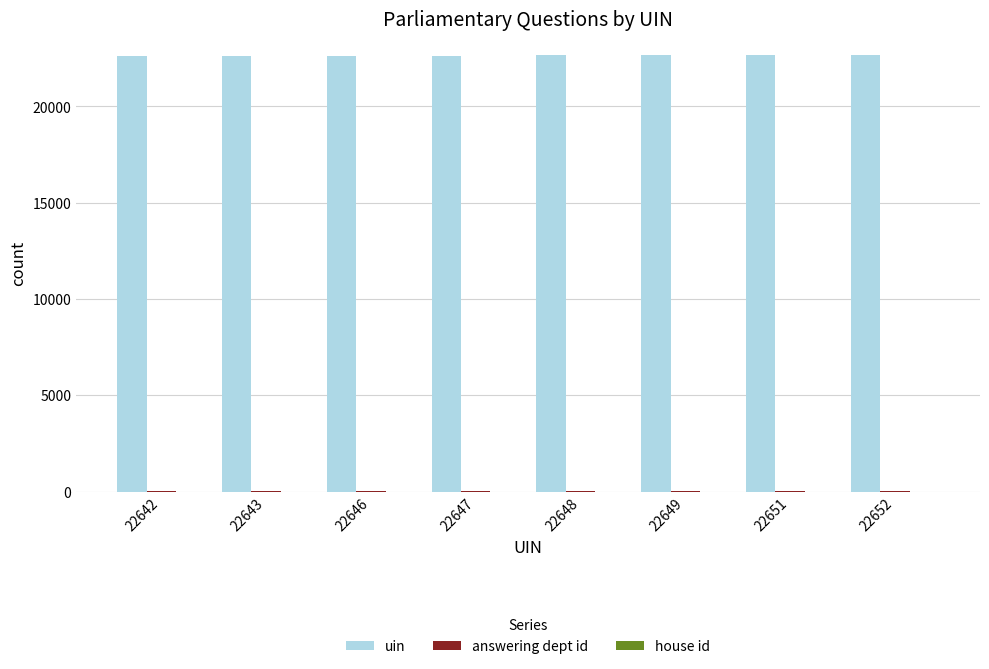

Count the number of categories in the chart.

8